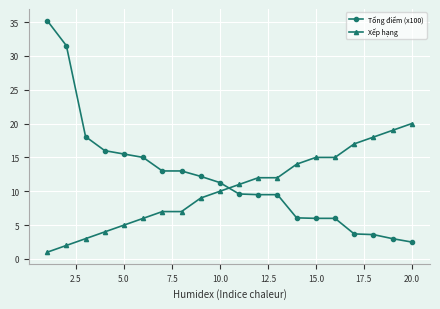

What is the lowest value of the Xếp hạng series?

1.0